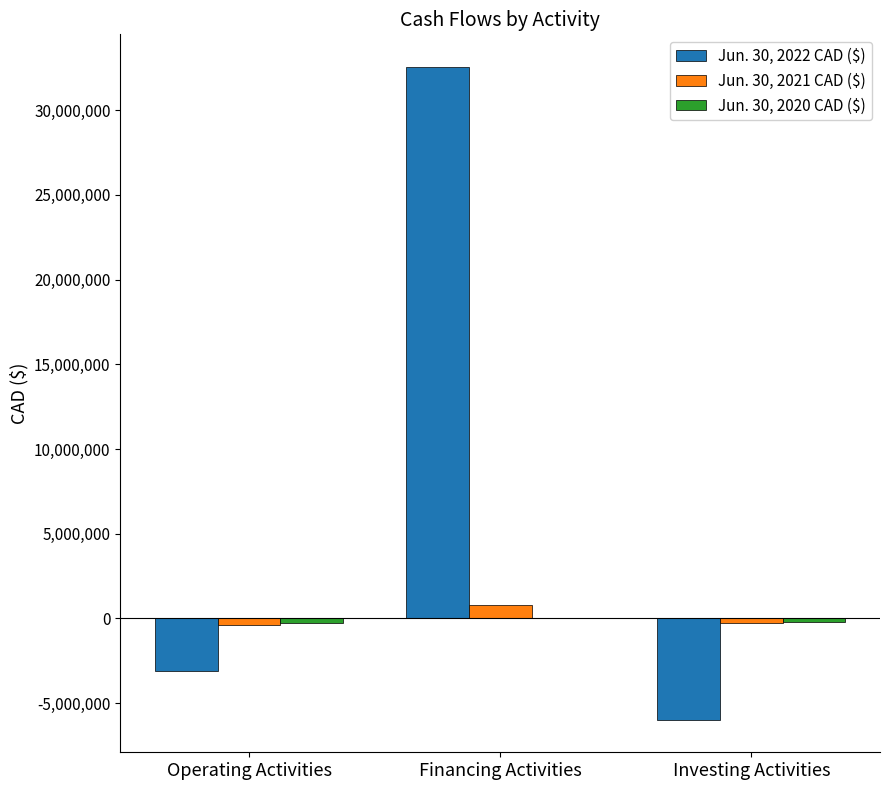

At which category is the sum across all series the highest?

Financing Activities